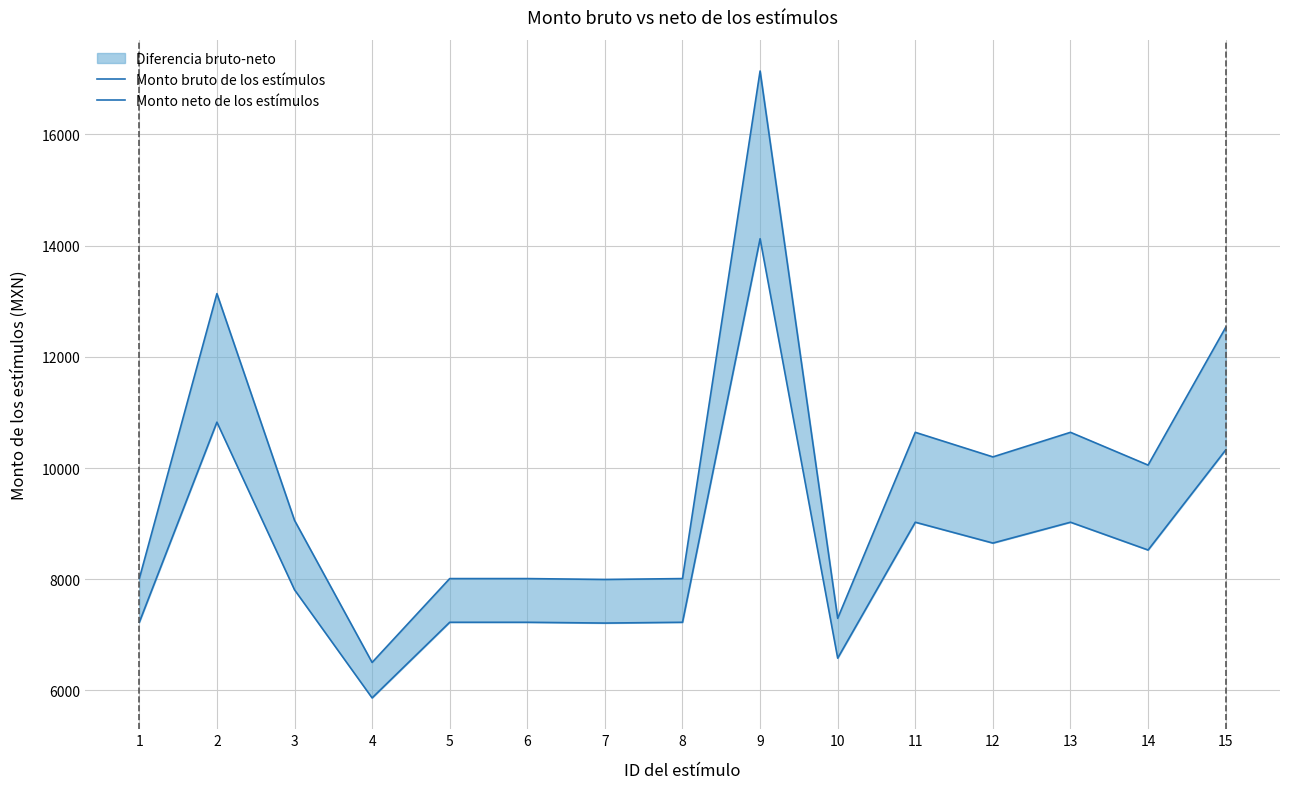

How many interior local peaks does the Monto bruto de los estímulos series have?

4